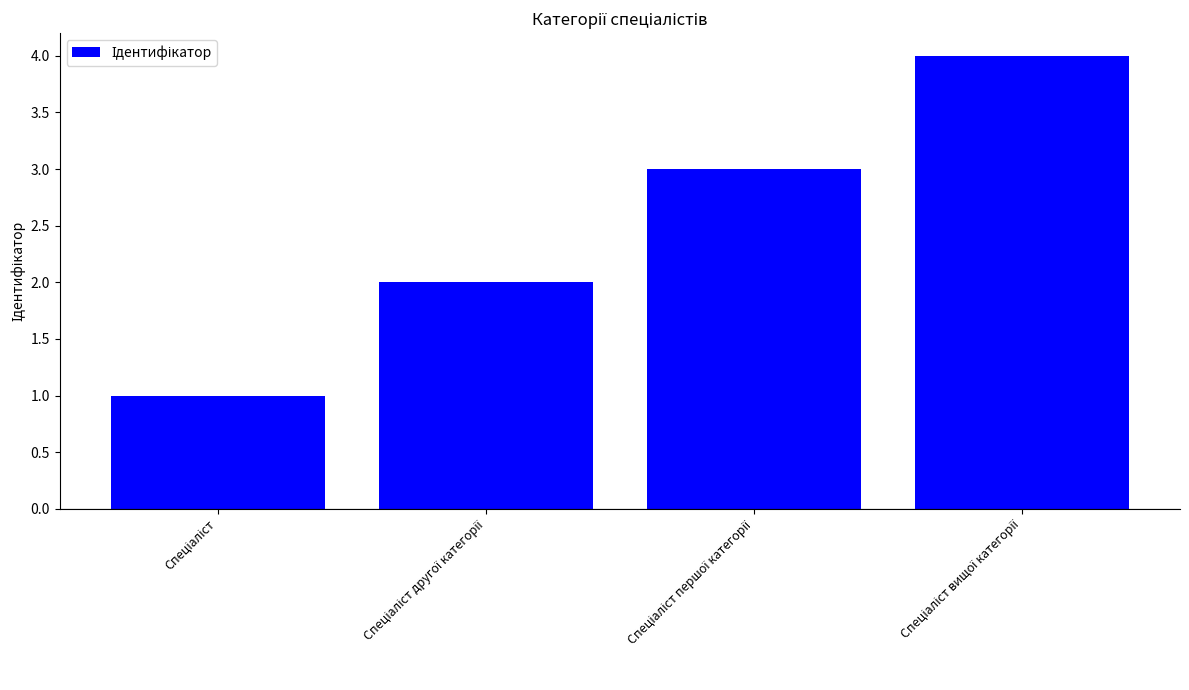

What is the difference between the maximum and minimum values?

3